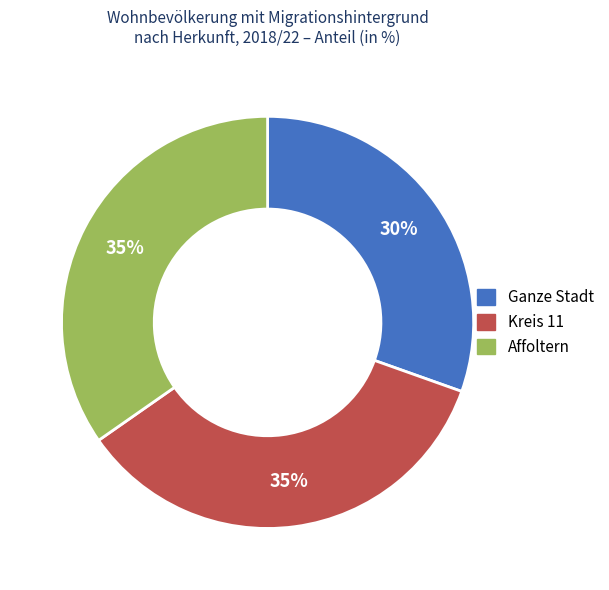

How many slices are in this pie chart?

3